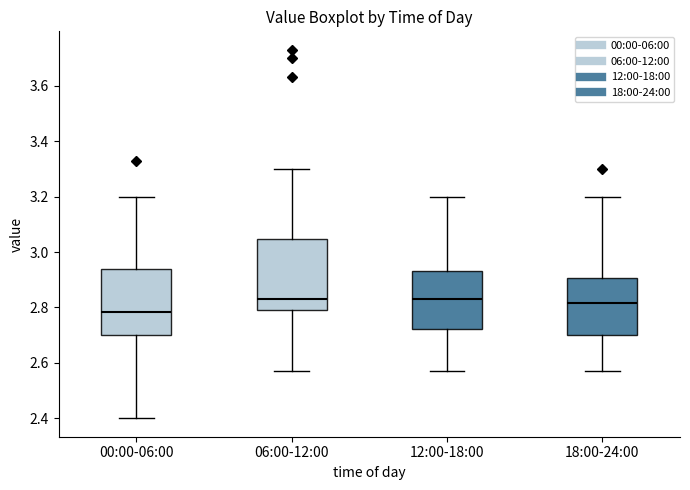

Where is the upper edge of the box for 12:00-18:00 on the y-axis? The values are not printed on the chart, so give them approximately, as read against the axis.

2.94